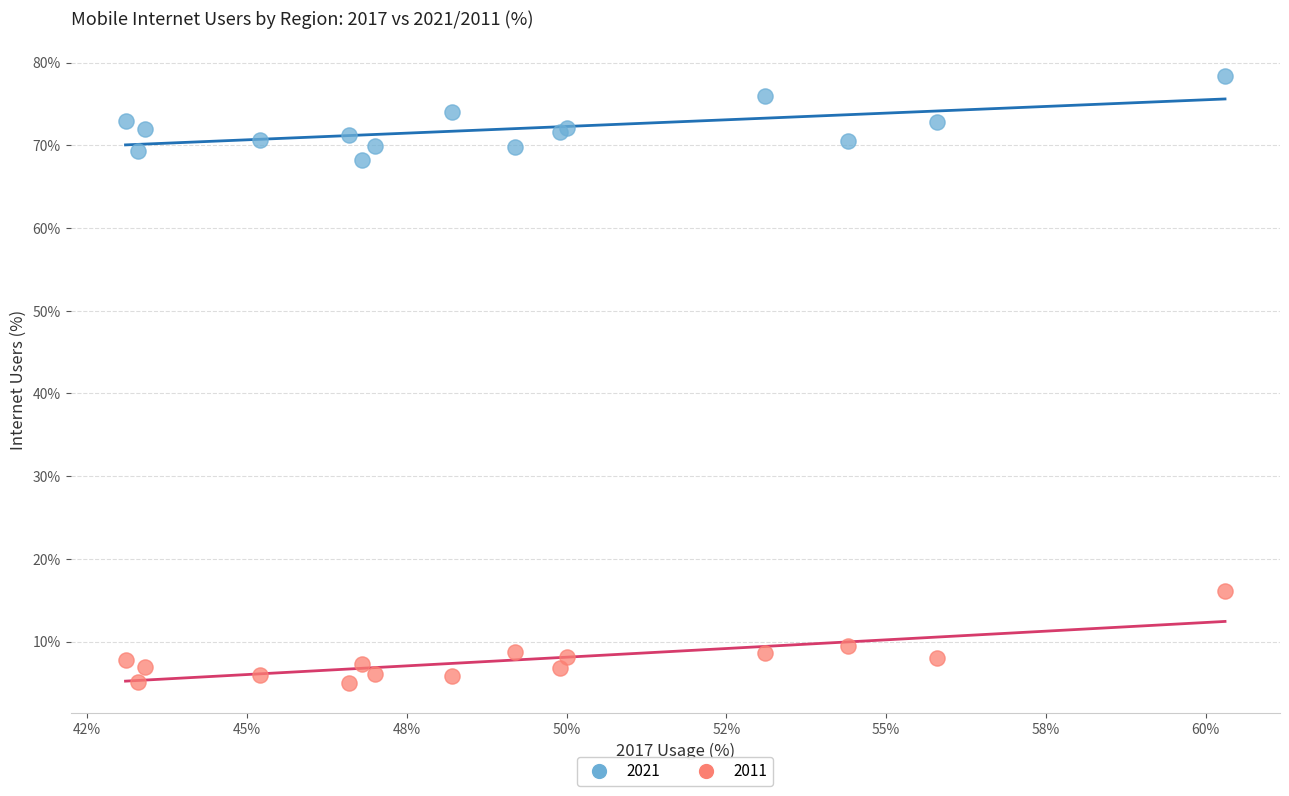

Across all series, what Y value is closest to 41?

16.1